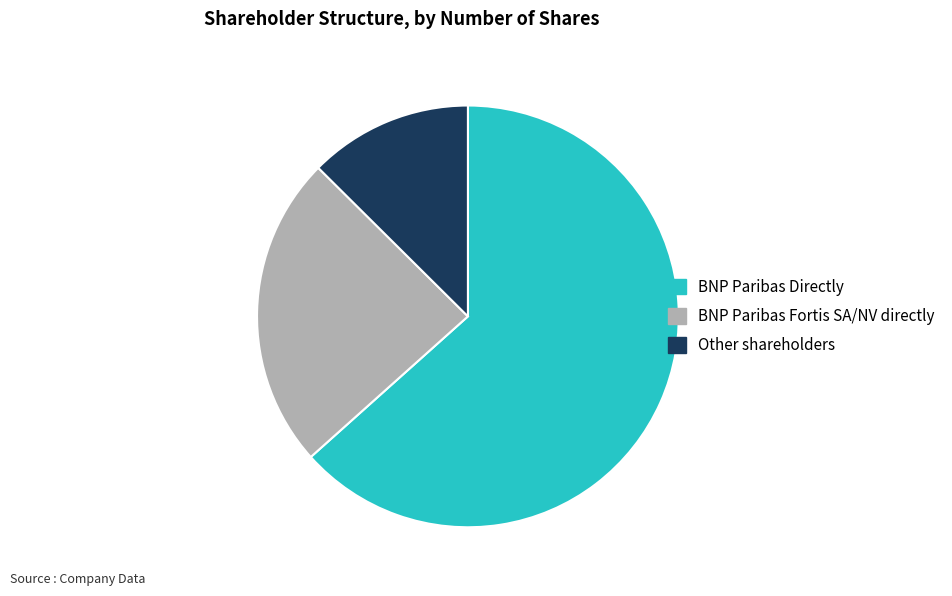

Do Other shareholders and BNP Paribas Fortis SA/NV directly together represent more than half of the pie?

No